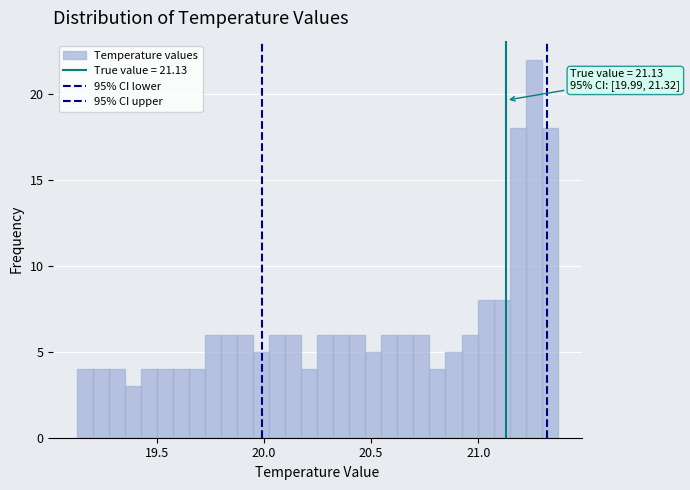

Read against the x-axis, roughly where is the centre of the tallest bar?

21.25